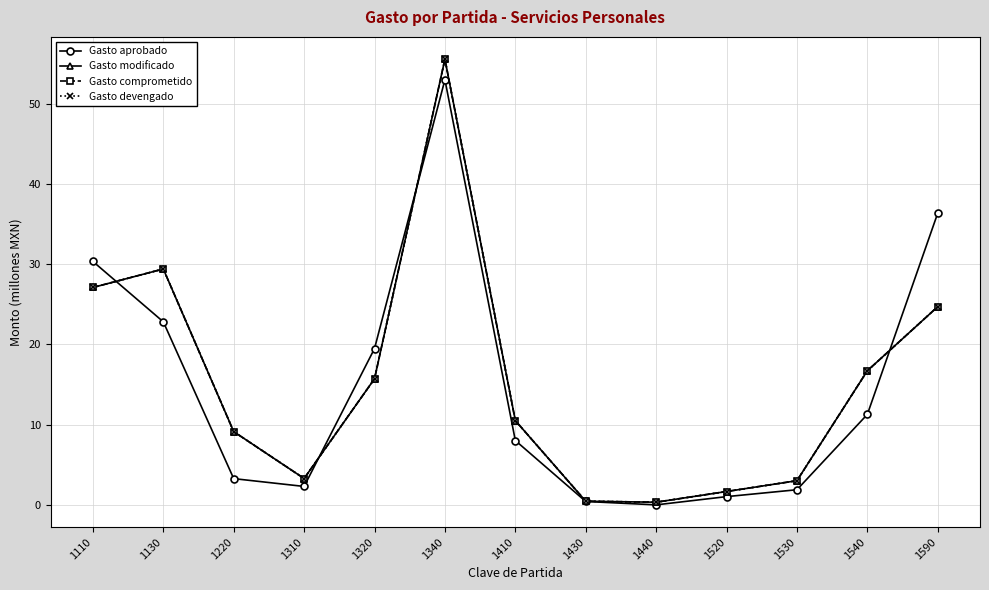

The Gasto aprobado series shows 36.4 at 1590. True or false?

True